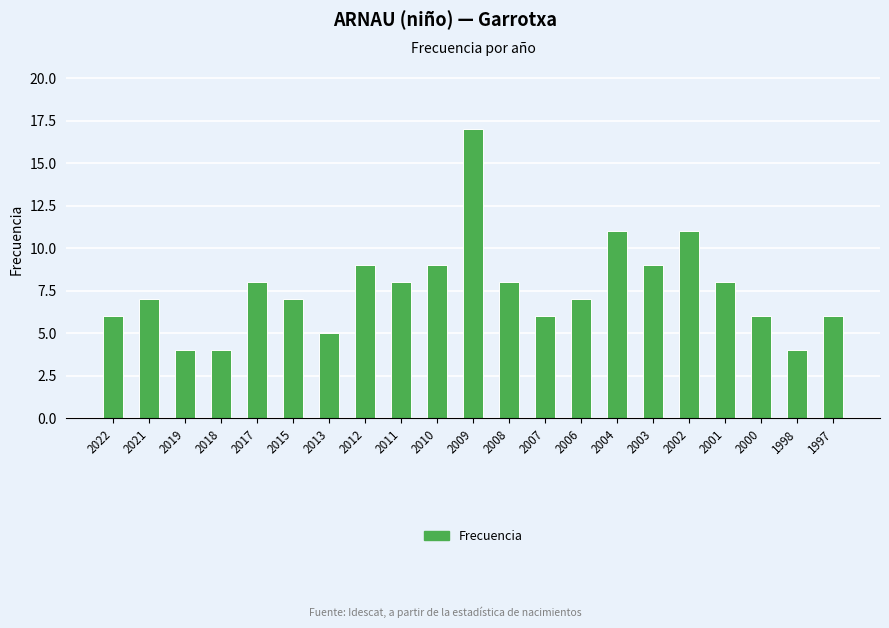

Reading left to right, extract all data points from this chart.

6	7	4	4	8	7	5	9	8	9	17	8	6	7	11	9	11	8	6	4	6